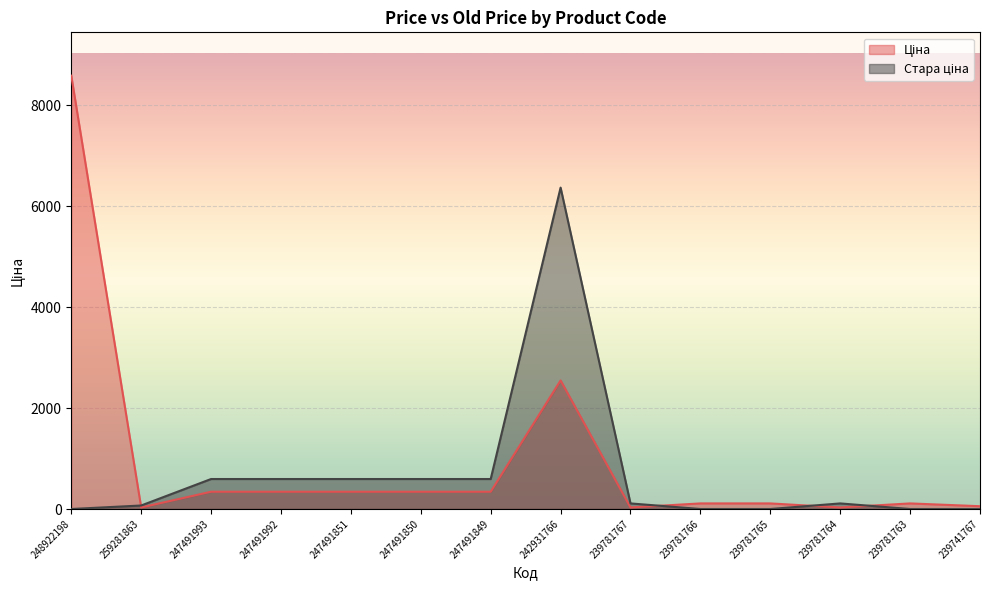

Is it true that Стара ціна equals 804.7 at 247491851?

False